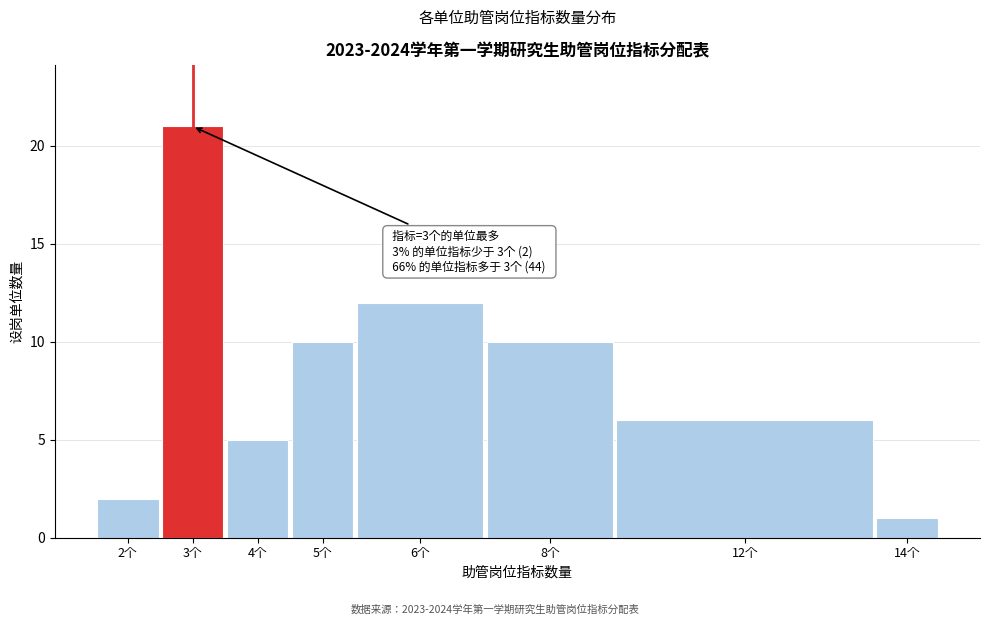

Reading left to right, what are all the values shown in this chart?

2	21	5	10	12	10	6	1